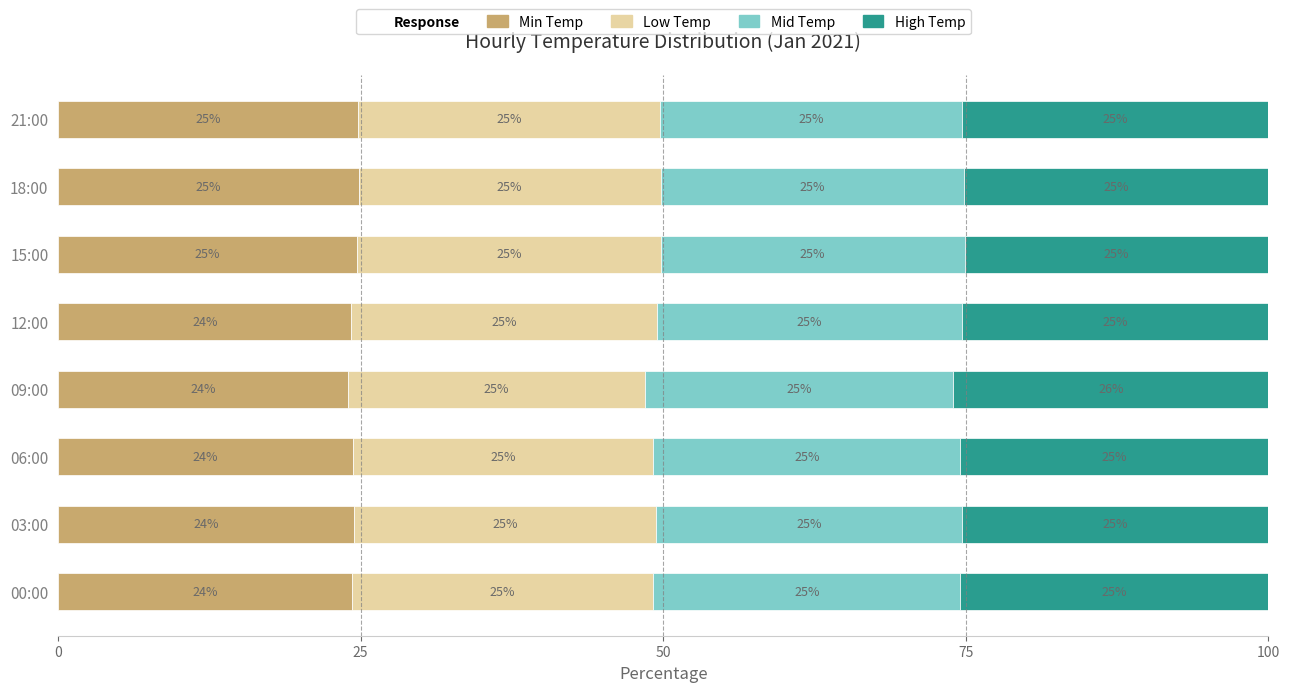

What is the minimum value for Min Temp?

24.0